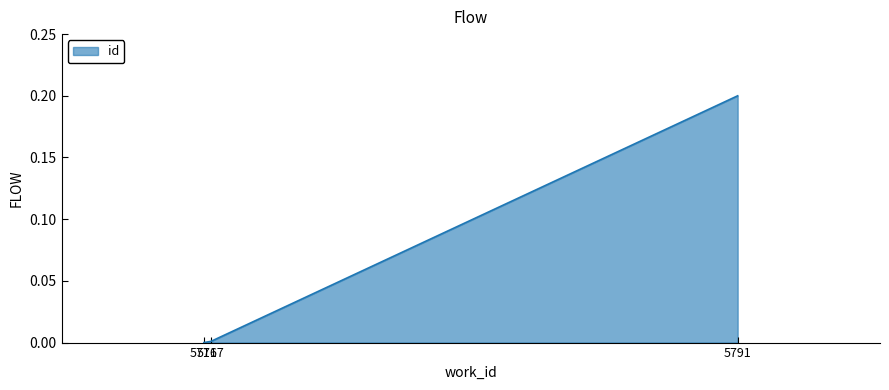

Which category has the highest value across all series?

5791